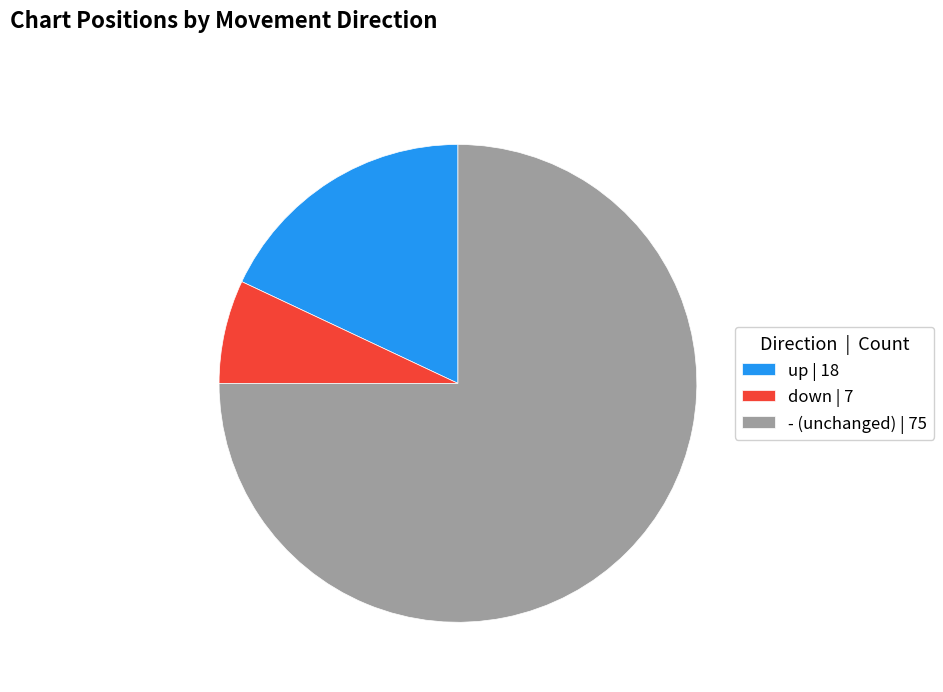

Is it true that up is 18% of the pie?

True